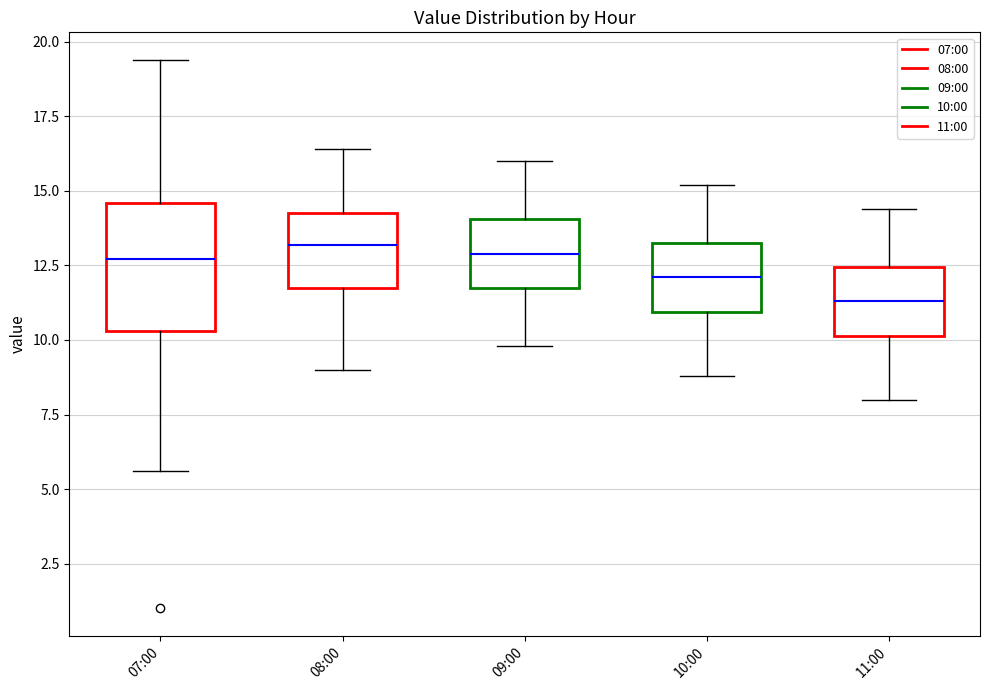

Where does the upper whisker of the box for 07:00 end on the y-axis? The values are not printed on the chart, so give them approximately, as read against the axis.

19.5